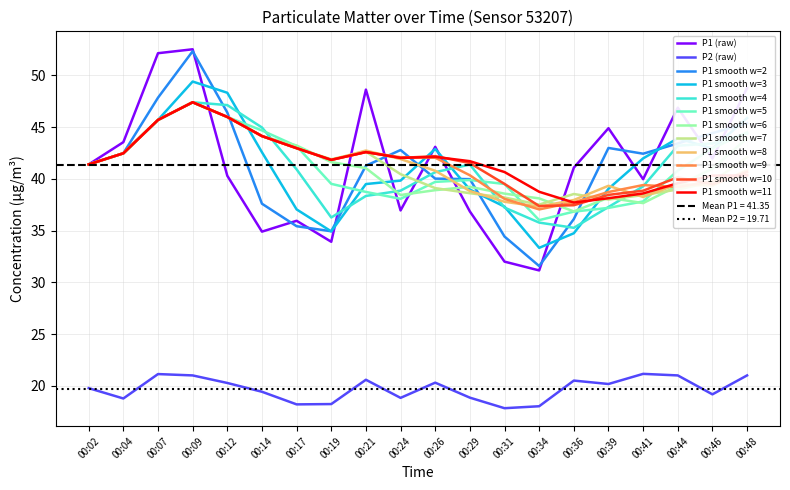

What is the value of the P1 point at the 5th from the left?

40.3